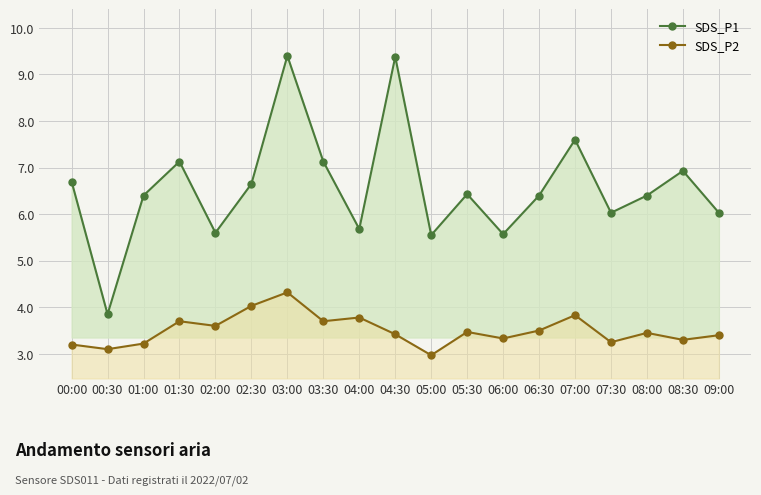

What is the minimum value shown in the chart?

3.0